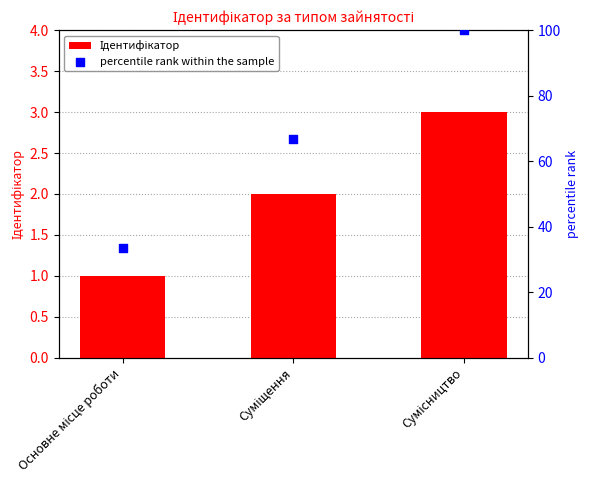

At which category is the sum across all series the highest?

Сумісництво